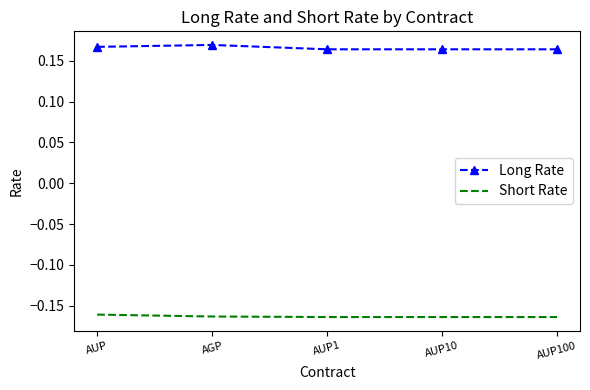

True or false: Short Rate and Long Rate intersect in this chart.

False